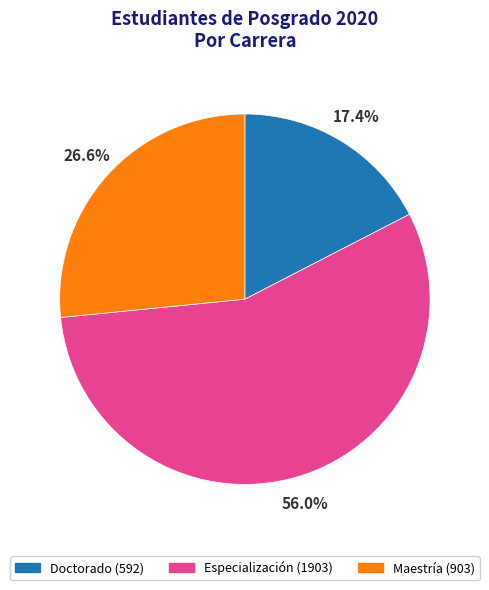

True or false: Especialización accounts for 68% of the total.

False